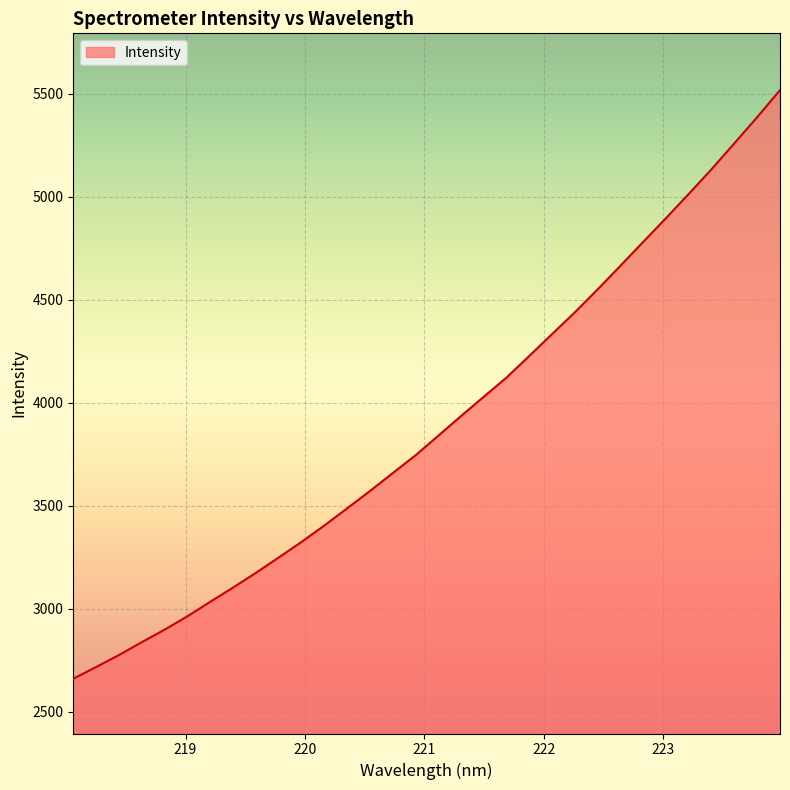

What is the greatest value displayed?

5517.4